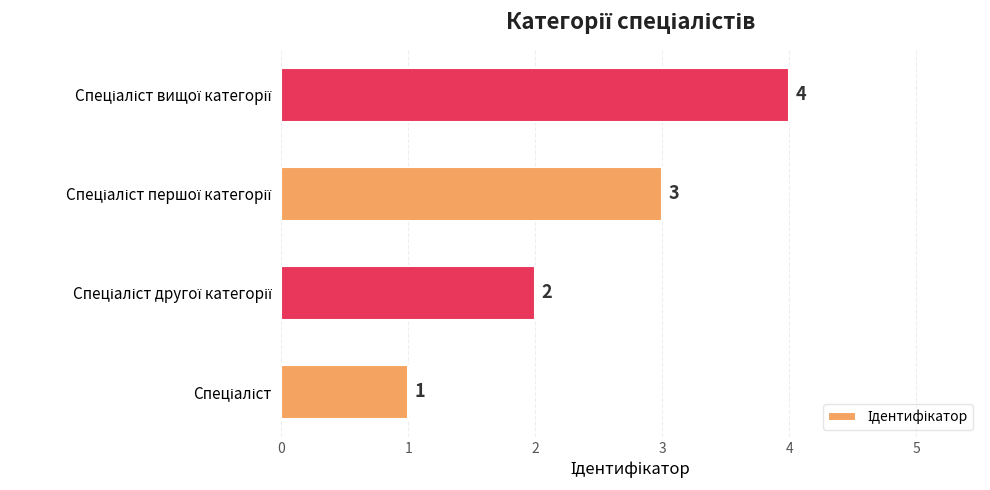

What is the maximum value shown in the chart?

4